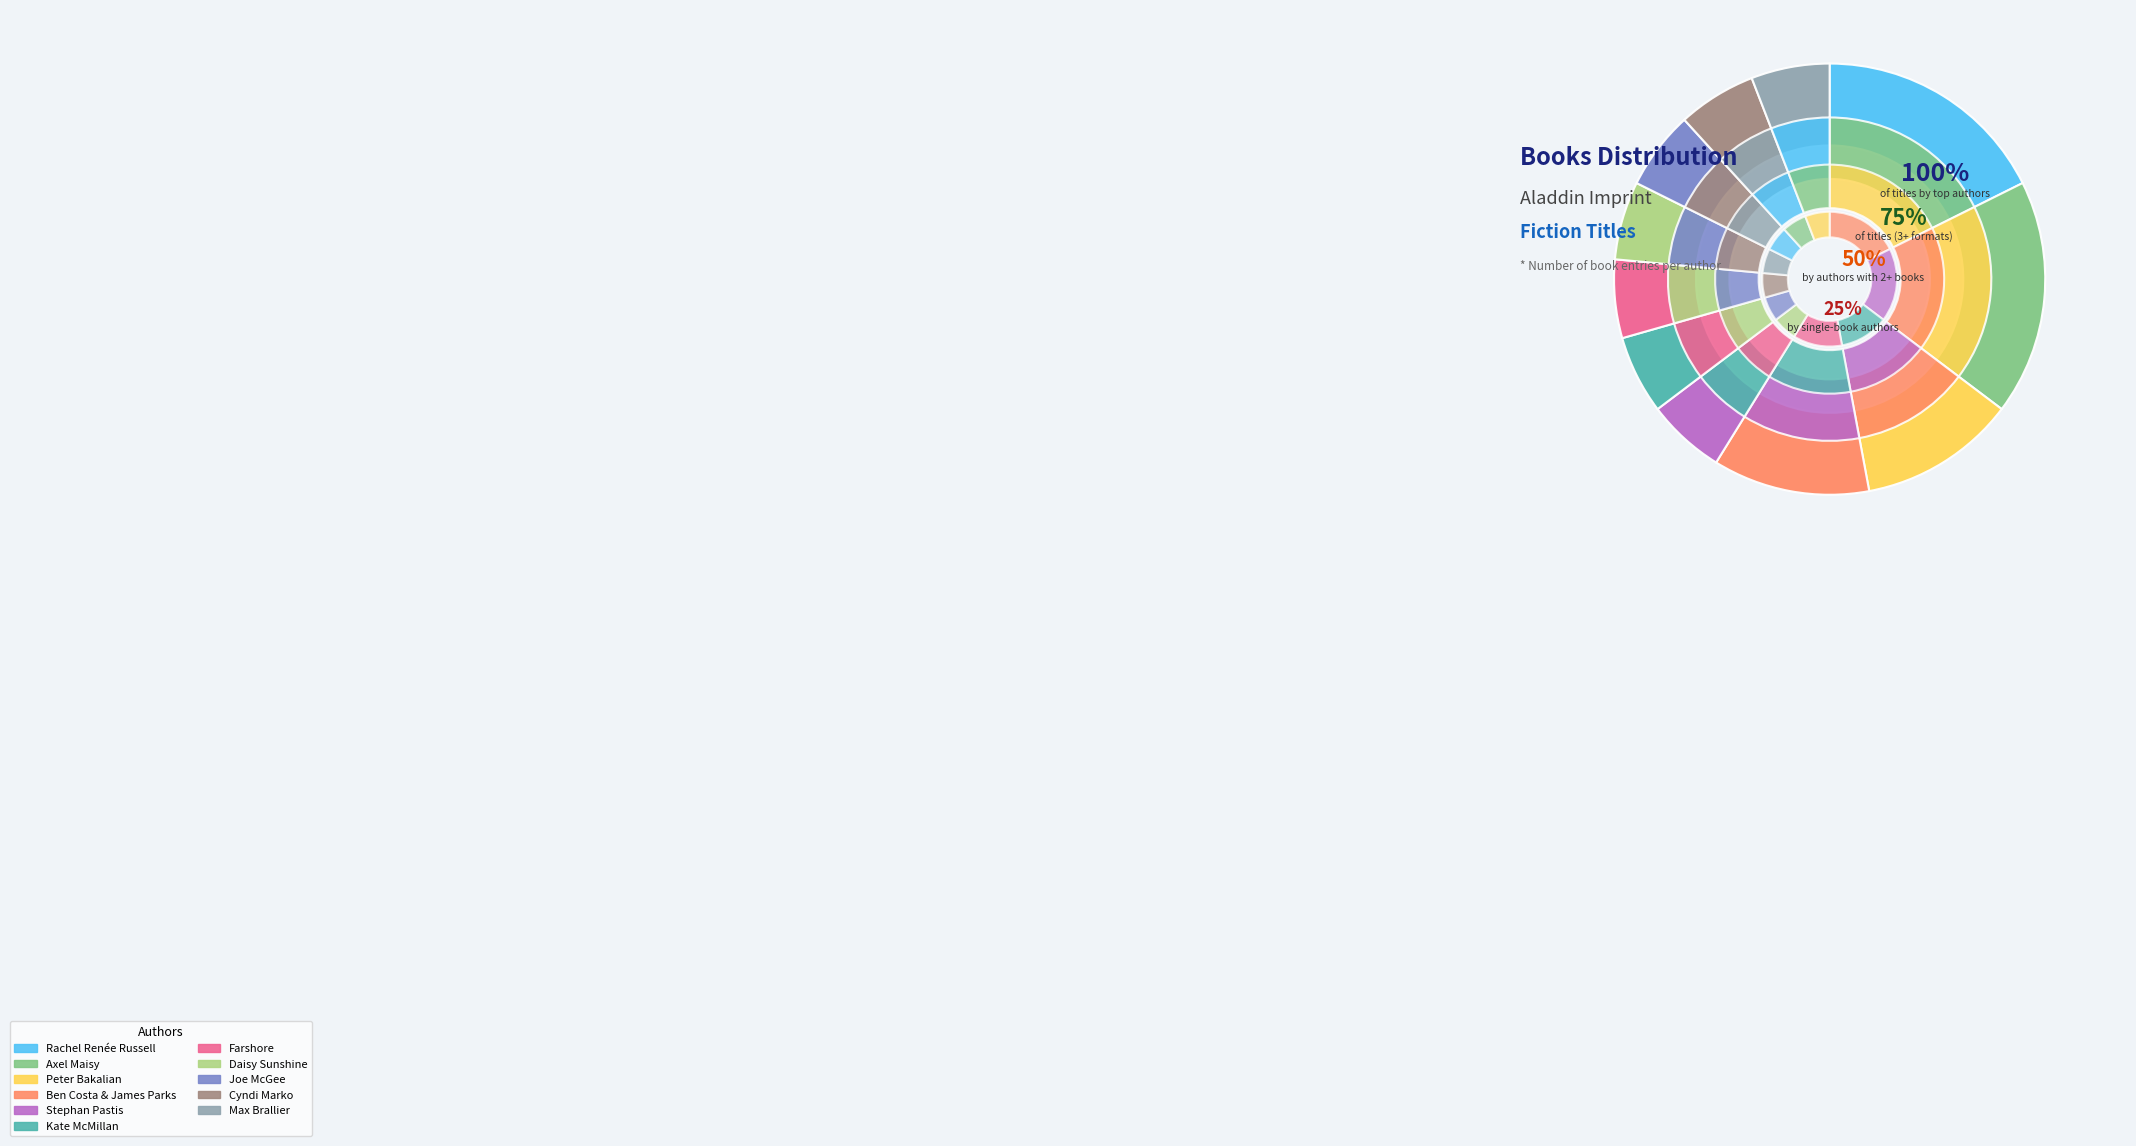

Do Max Brallier and Cyndi Marko together represent more than half of the pie?

No